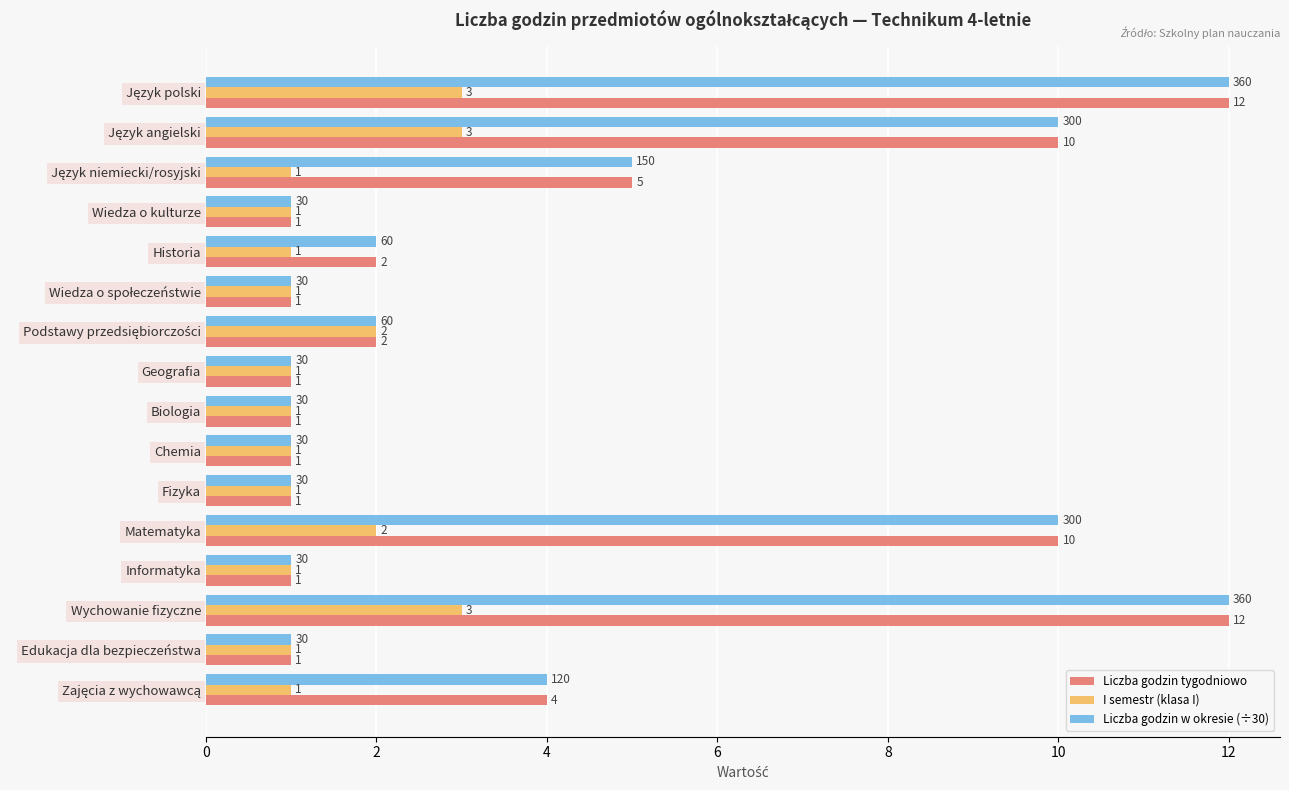

At how many categories does at least one series exceed 3?

6